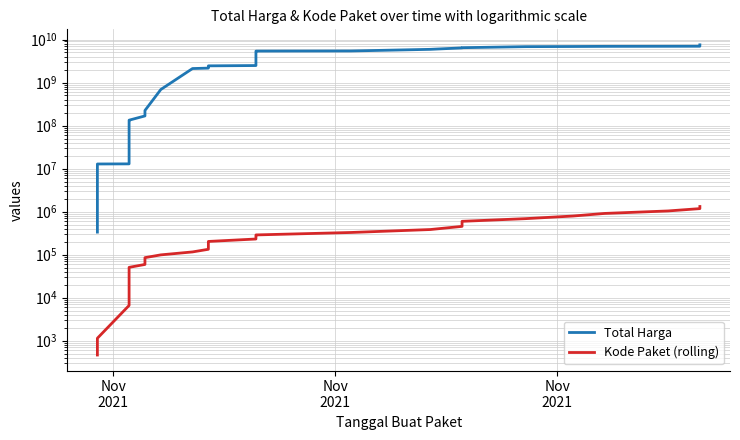

How many values in the Kode Paket (rolling) series exceed 150296?

17